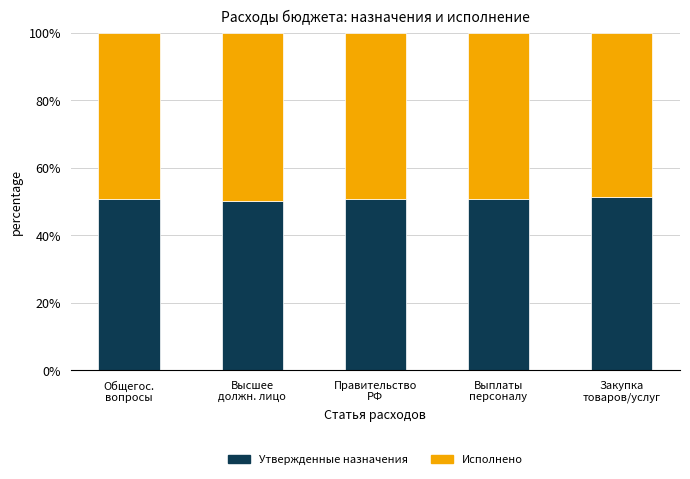

Are the bars grouped side by side (vs. stacked)?

No